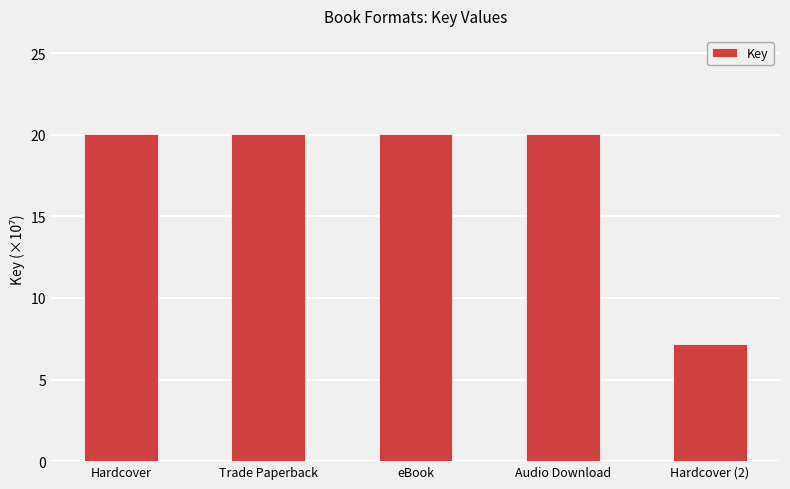

At which label is the value closest to 13?

Hardcover (2)